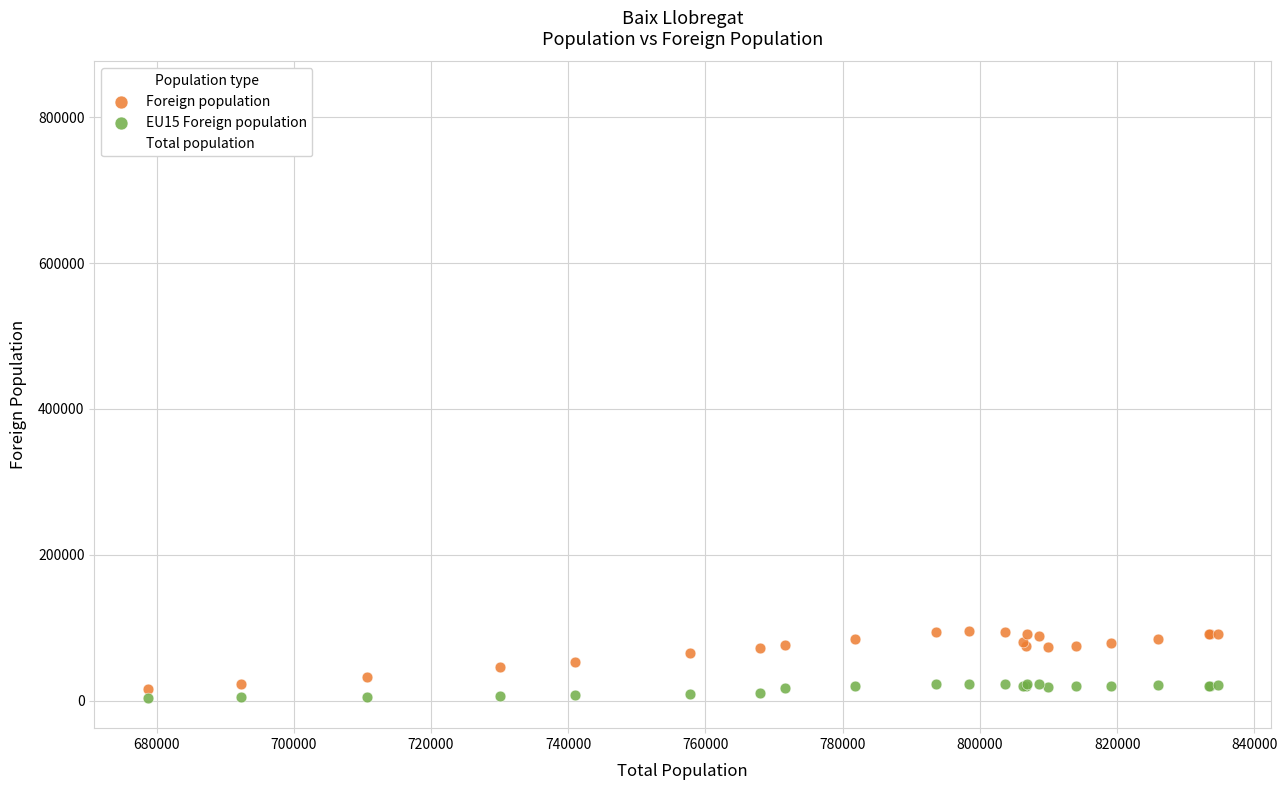

Across all series, what Y value is closest to 419362?

678724